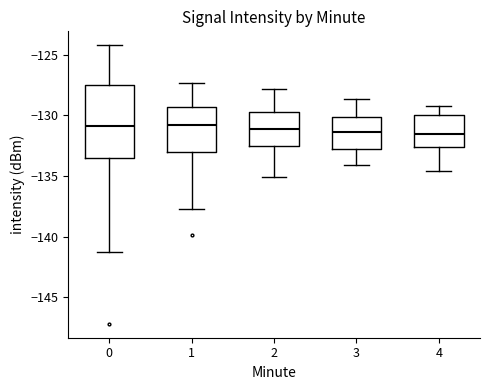

Reading left to right, transcribe this box plot: for each box, give where its median line is, the range the box spans, and where its two whiskers end, as read against the y-axis. The values are not printed on the chart, so give them approximately, as read against the axis.

0: median -131.0, box -133.5 to -127.5, whiskers -141.5 to -124.0
1: median -131.0, box -133.0 to -129.5, whiskers -137.5 to -127.5
2: median -131.0, box -132.5 to -129.5, whiskers -135.0 to -128.0
3: median -131.5, box -132.5 to -130.0, whiskers -134.0 to -128.5
4: median -131.5, box -132.5 to -130.0, whiskers -134.5 to -129.0